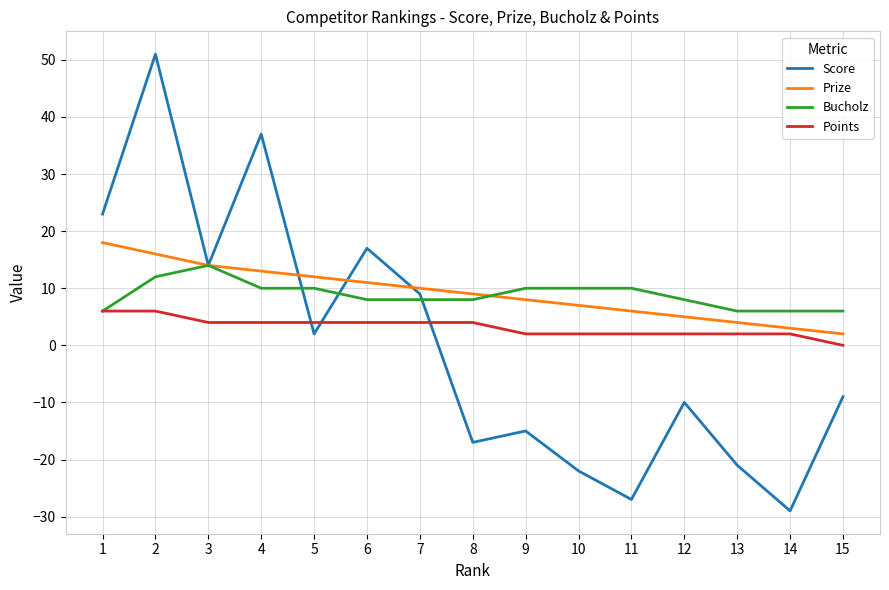

What are all the series names shown in the legend?

Score, Prize, Bucholz, Points